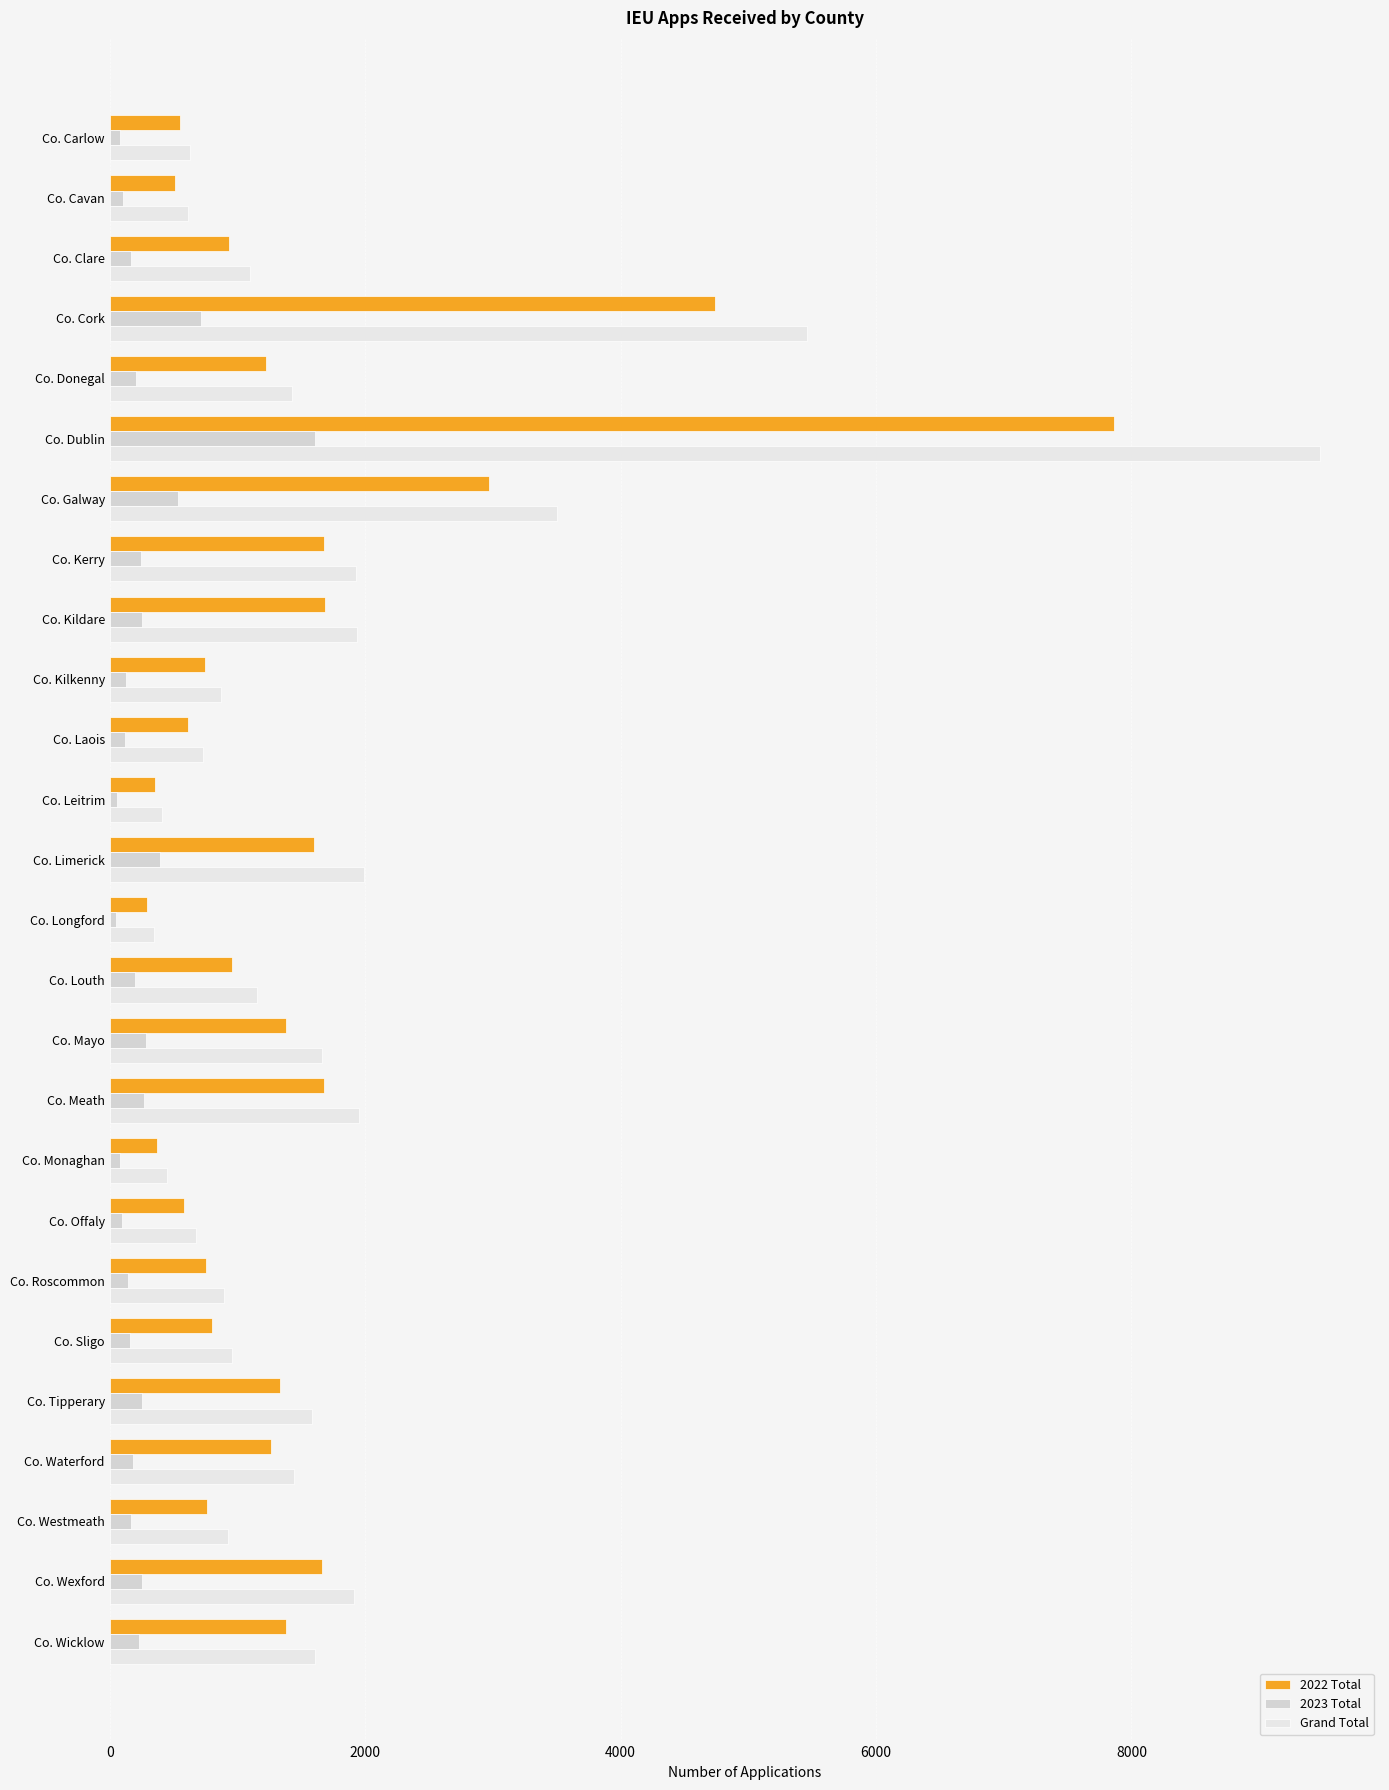

At which category is the sum across all series the highest?

Co. Dublin